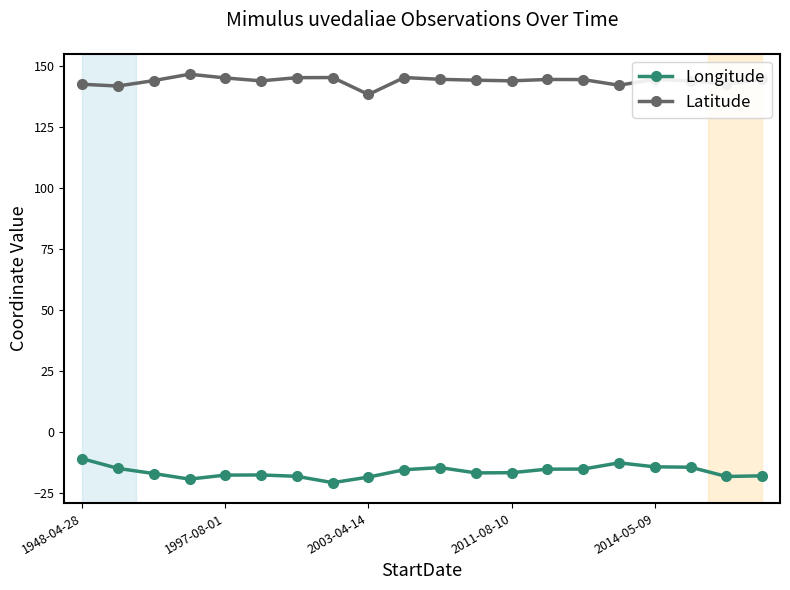

Which series has the largest total across all categories?

Latitude